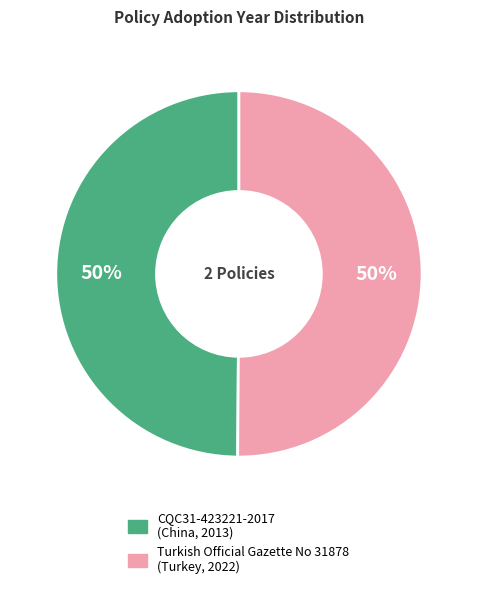

Is it true that CQC31-423221-2017 (China, 2013) is 50% of the pie?

True